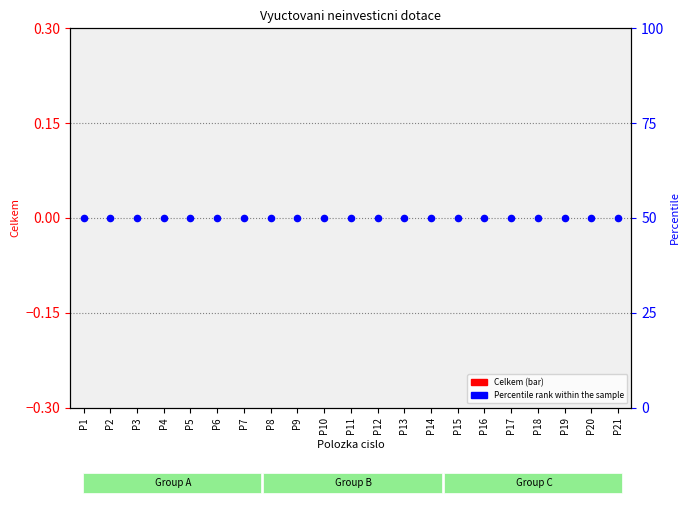

Is the value of Percentile rank within the sample at P3 greater than the value of Celkem at P16?

Yes